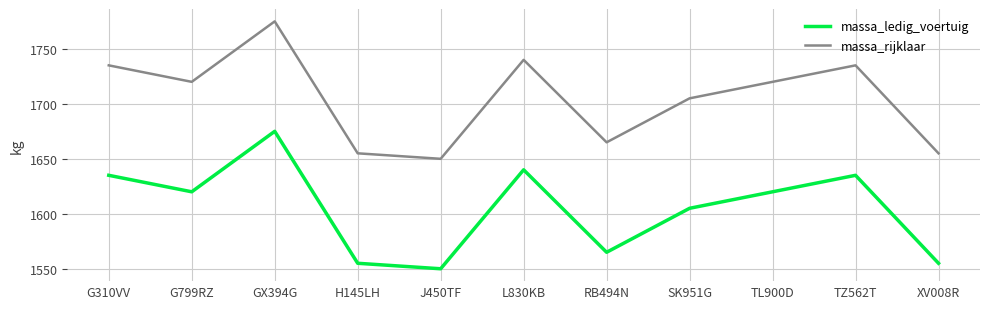

List the series in order of their overall mean, lowest first.

massa_ledig_voertuig, massa_rijklaar